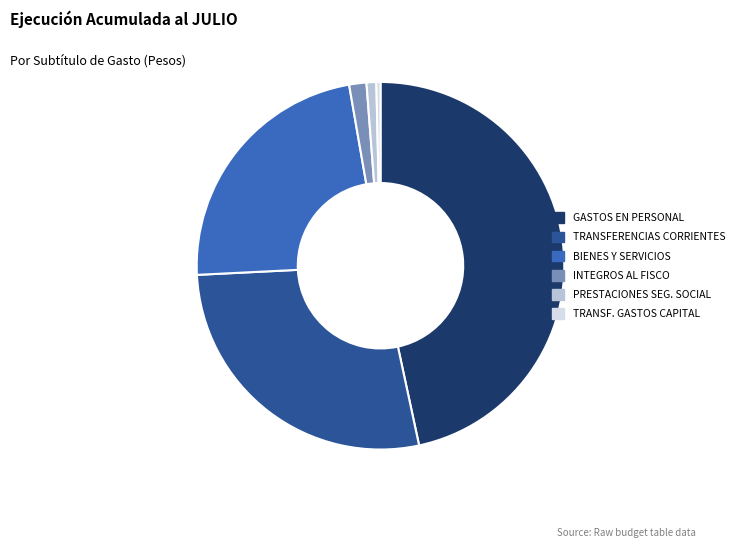

Between PRESTACIONES SEG. SOCIAL and BIENES Y SERVICIOS, which is larger?

BIENES Y SERVICIOS